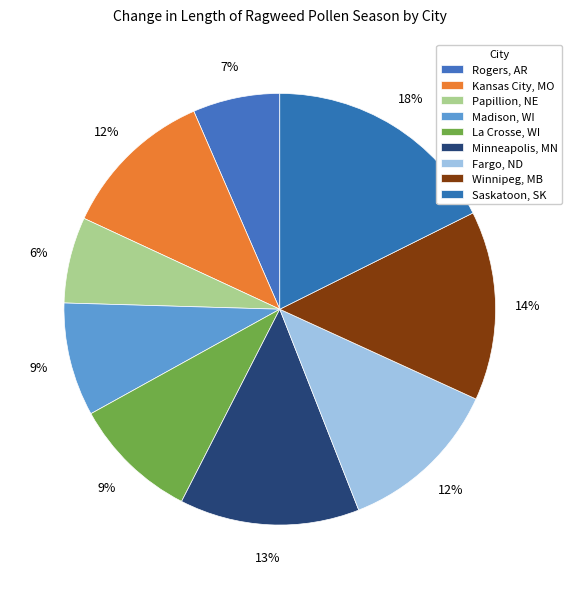

To the nearest percent, what portion does Saskatoon, SK represent?

18%